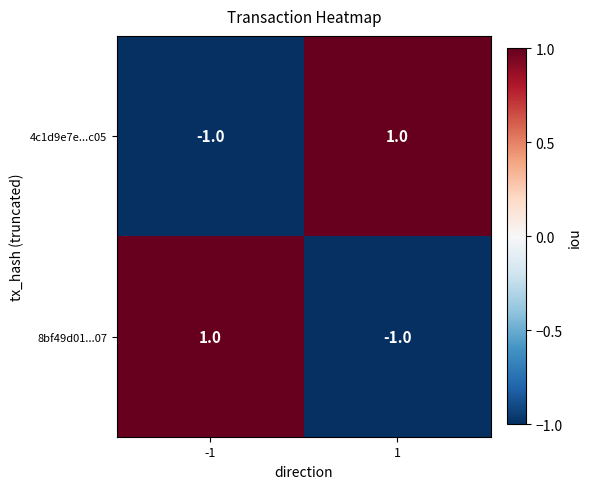

True or false: 8bf49d01...07 has a value of 0 at -1.

False